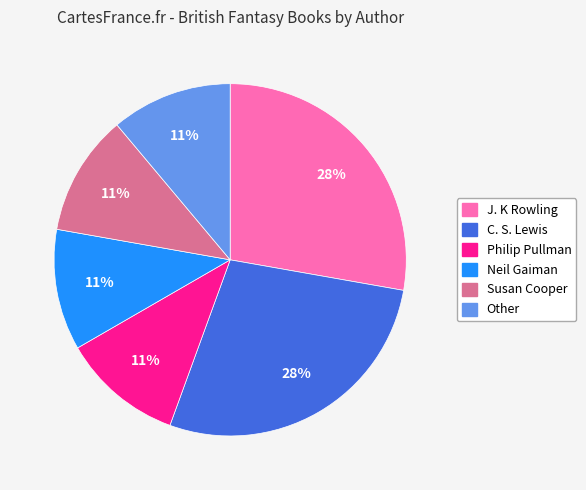

Which has a higher value, C. S. Lewis or Philip Pullman?

C. S. Lewis